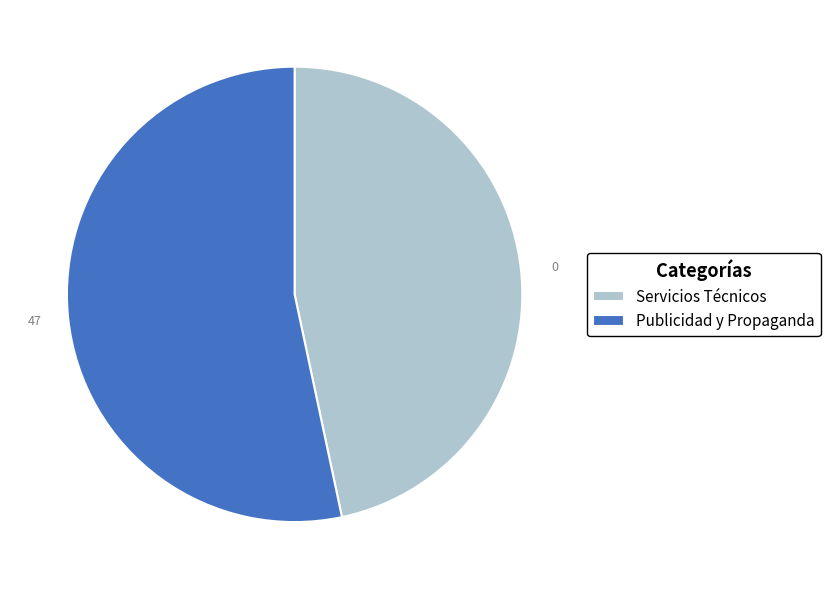

Is the sum of Publicidad y Propaganda and Servicios Técnicos greater than half?

Yes